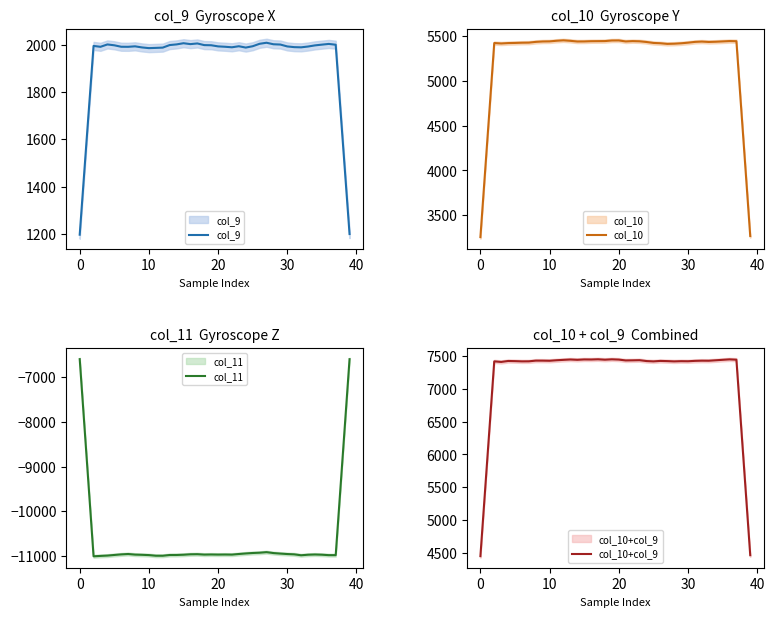

True or false: col_10+col_9 has a value of 10868.2 at 13.

False